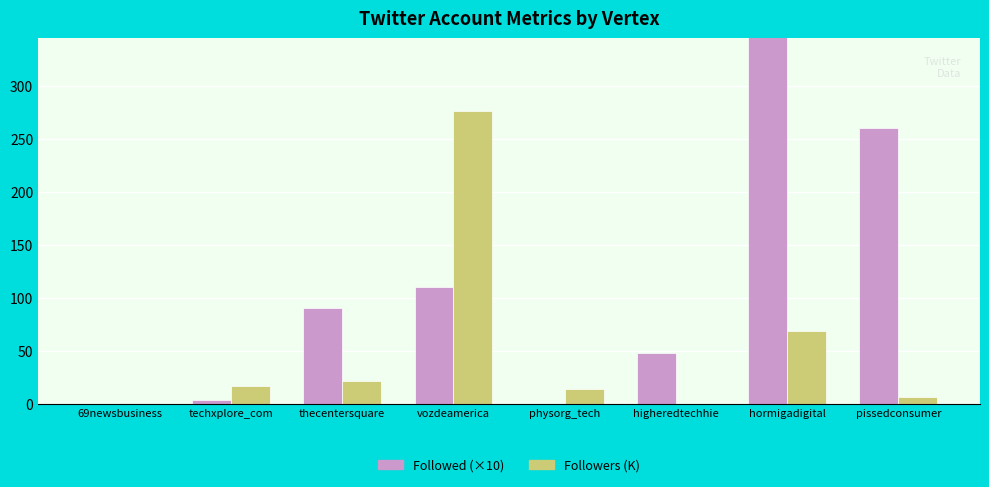

Rank the series by their average value, from highest to lowest.

Followed (×10), Followers (K)